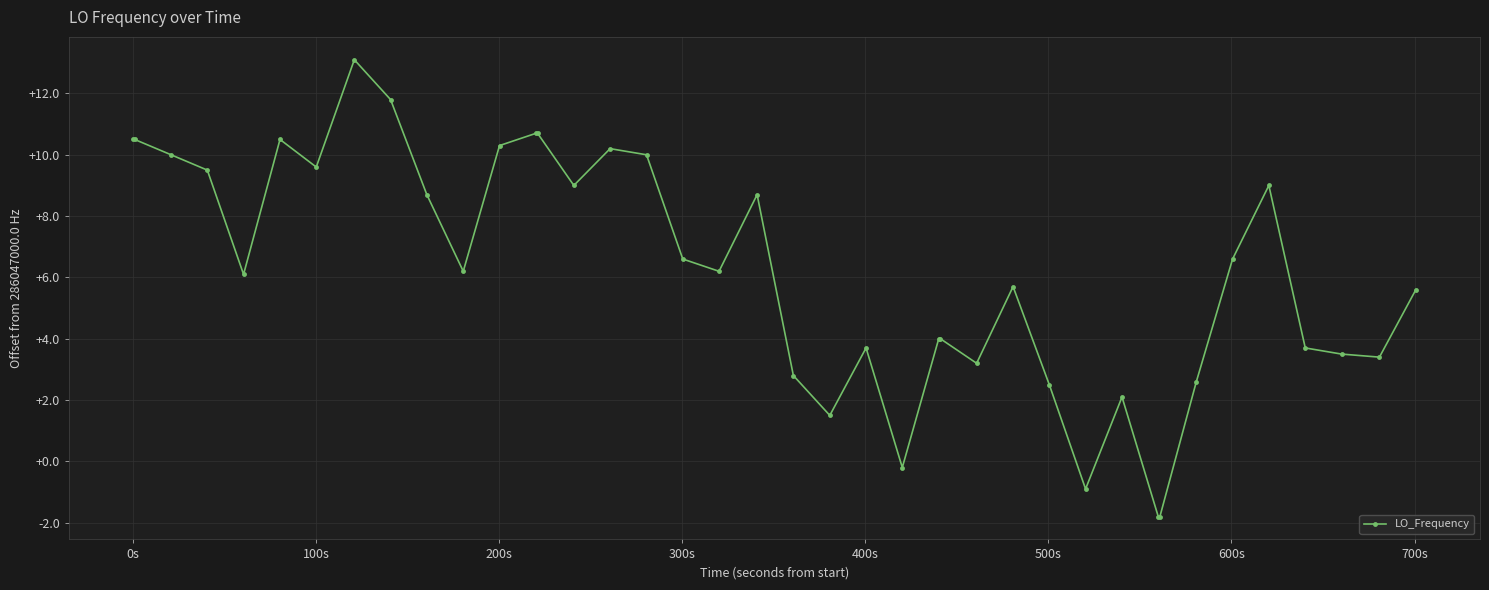

True or false: there are more than 0 points higher than both neighbors.

True